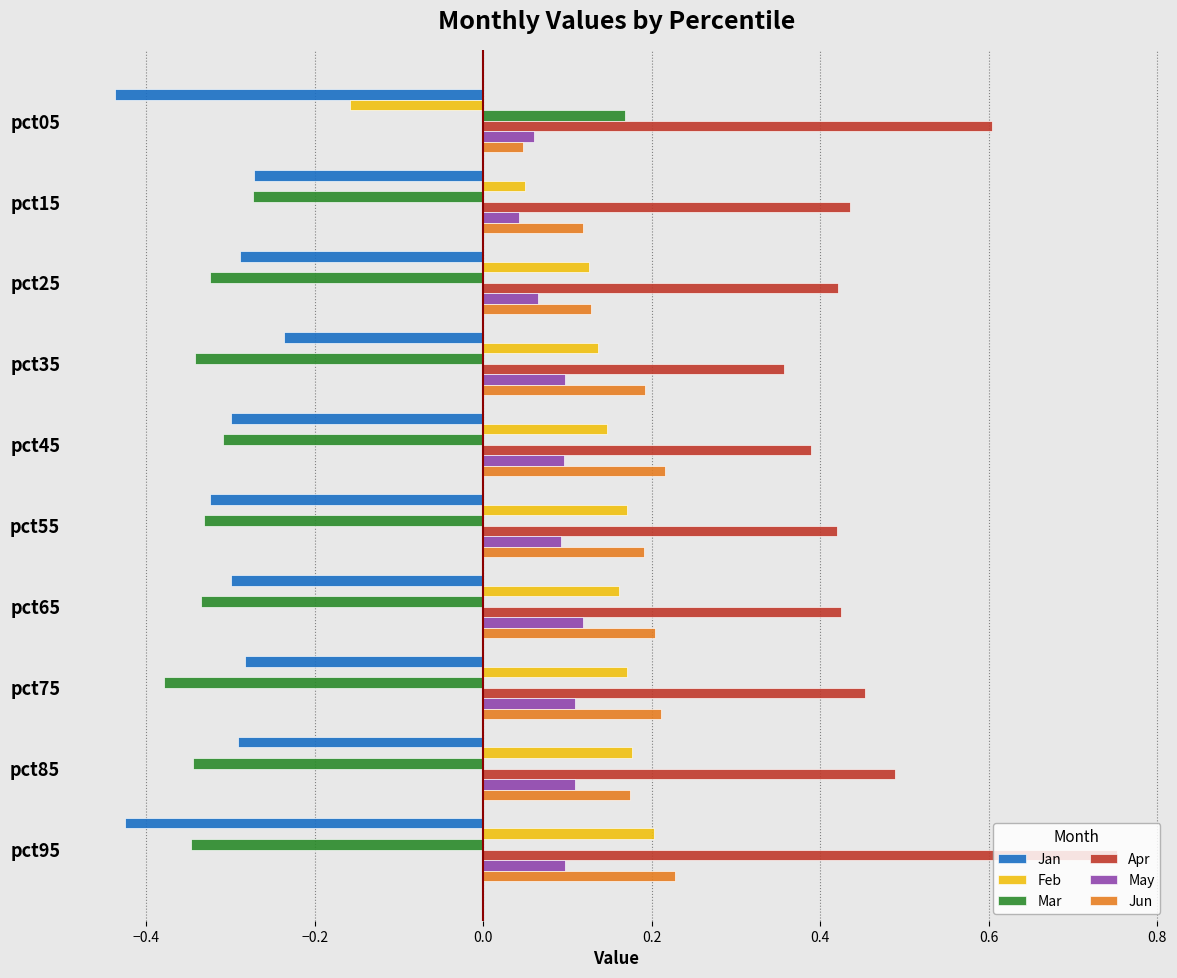

What is the sum of the Jan values at pct25 and pct85?

-0.6